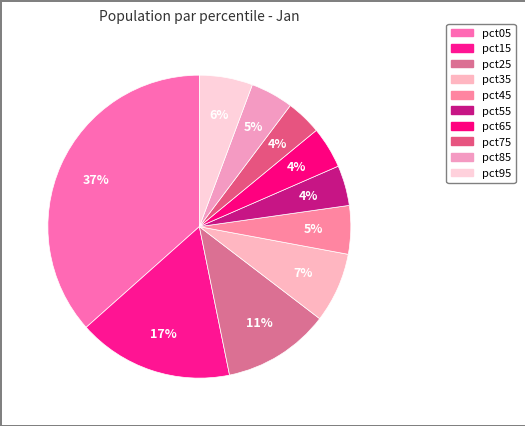

How many segments does this pie chart have?

10